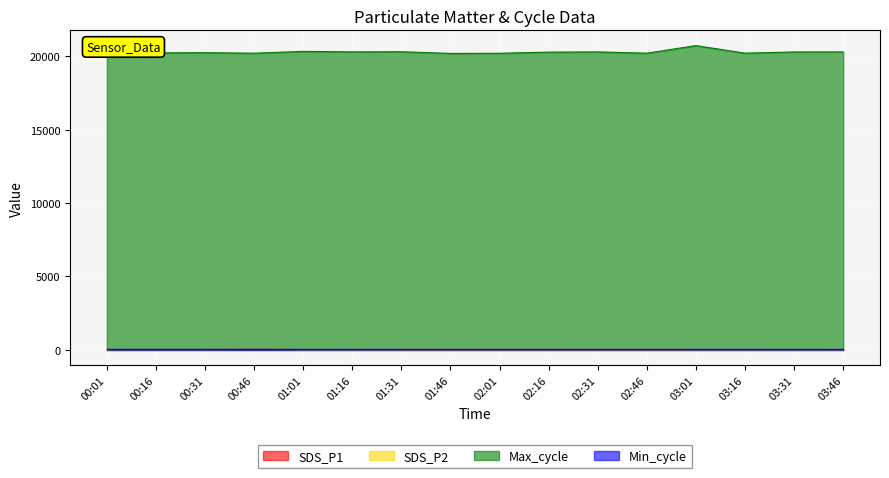

What is the sum of the SDS_P2 values at 03:01 and 01:01?

29.4